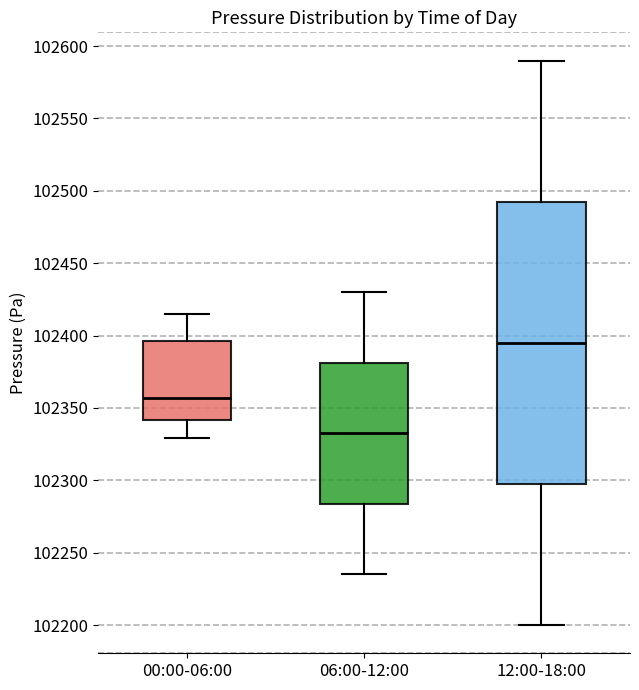

Reading left to right, transcribe this box plot: for each box, give where its median line is, the range the box spans, and where its two whiskers end, as read against the y-axis. The values are not printed on the chart, so give them approximately, as read against the axis.

00:00-06:00: median 102355, box 102340 to 102395, whiskers 102330 to 102415
06:00-12:00: median 102335, box 102285 to 102380, whiskers 102235 to 102430
12:00-18:00: median 102395, box 102300 to 102495, whiskers 102200 to 102590